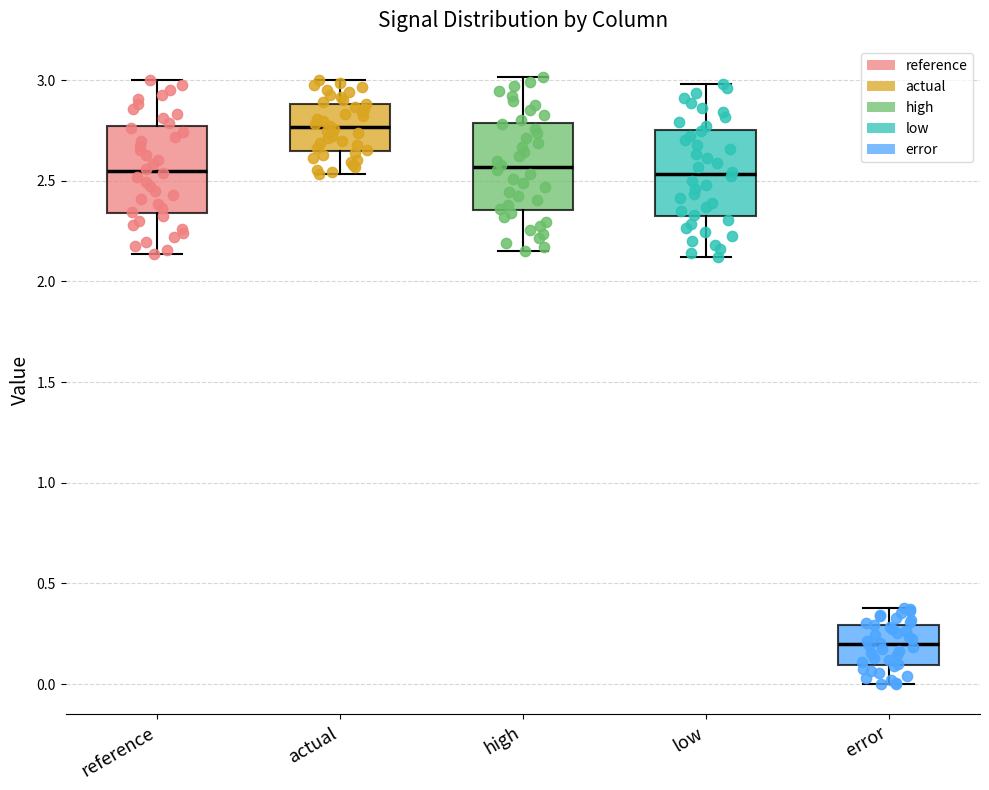

Which box has the lowest median line?

error